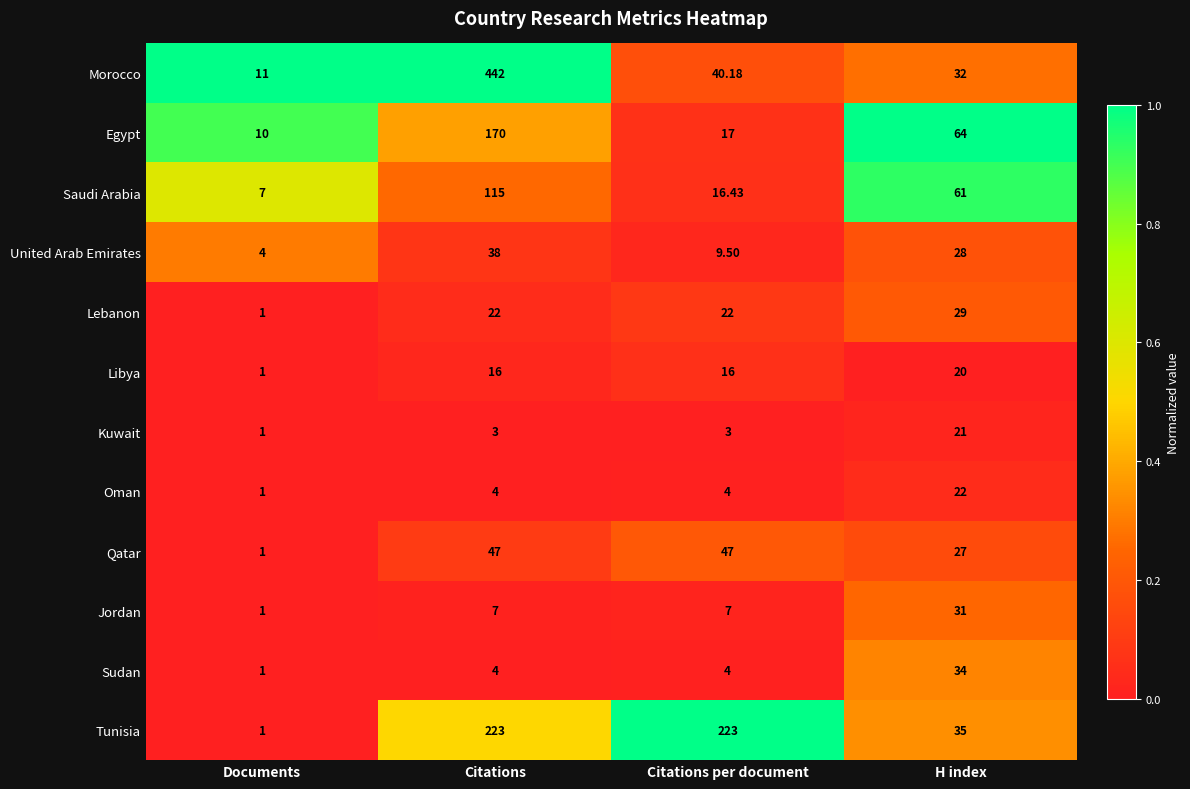

Which series has the largest total across all categories?

Morocco